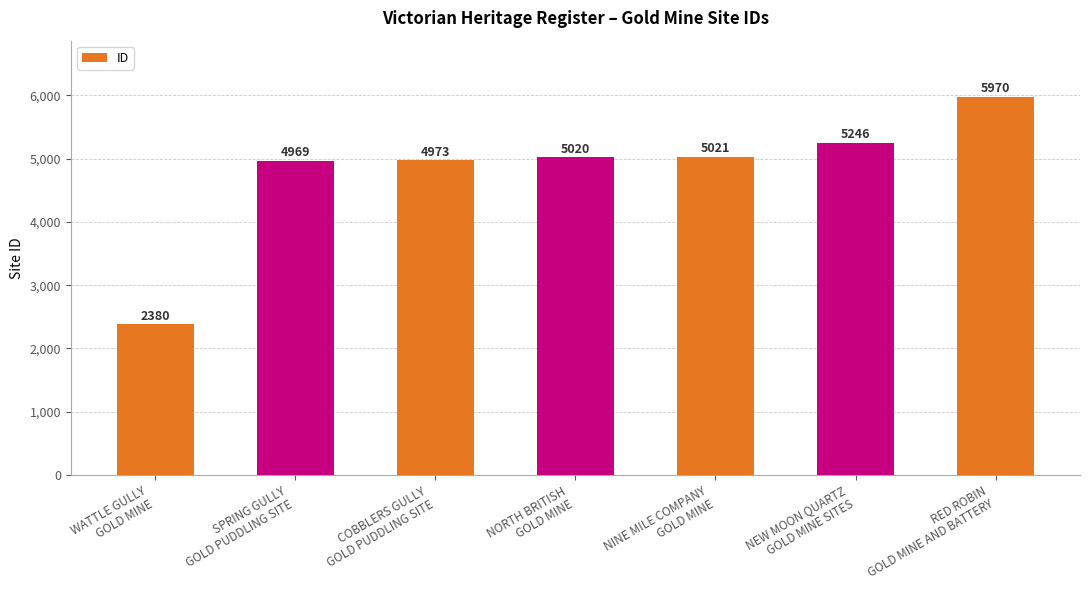

What is the label of the 7th bar from the left?

RED ROBIN
GOLD MINE AND BATTERY